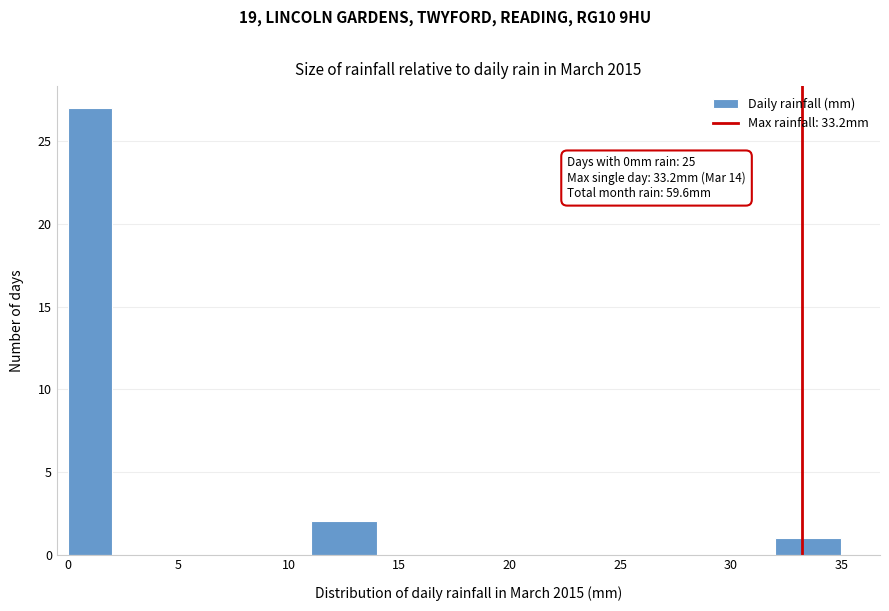

Which range on the x-axis has the tallest bar?

0 to 2